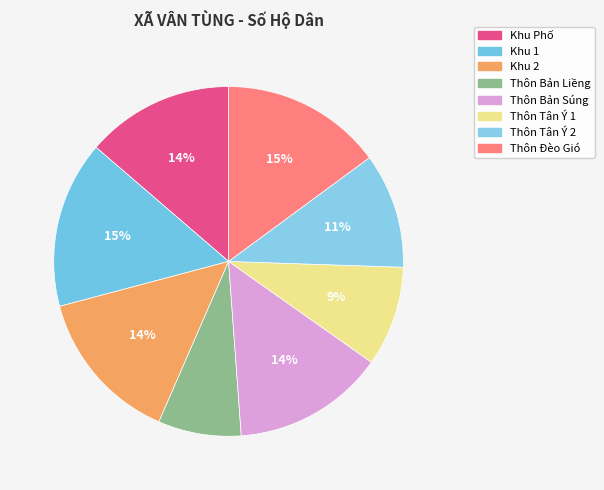

How many slices are in this pie chart?

8